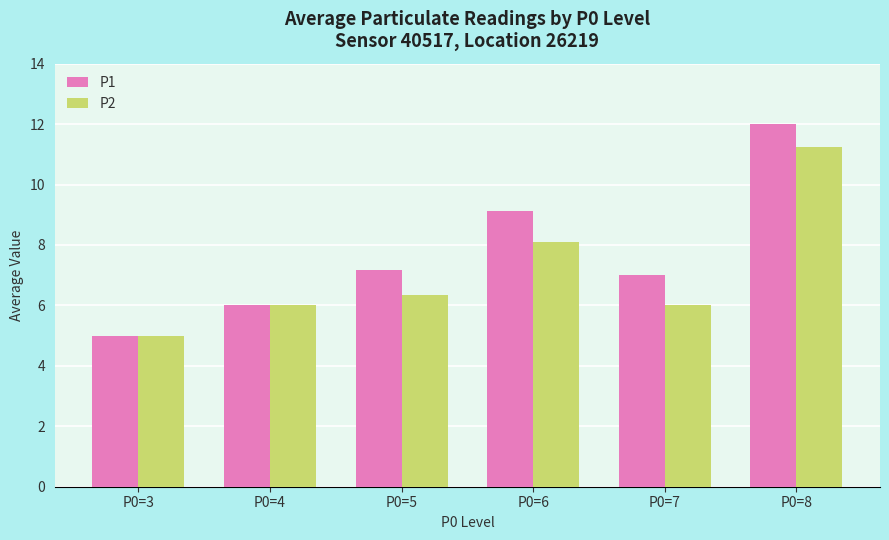

The P2 series shows 11.2 at P0=8. True or false?

True